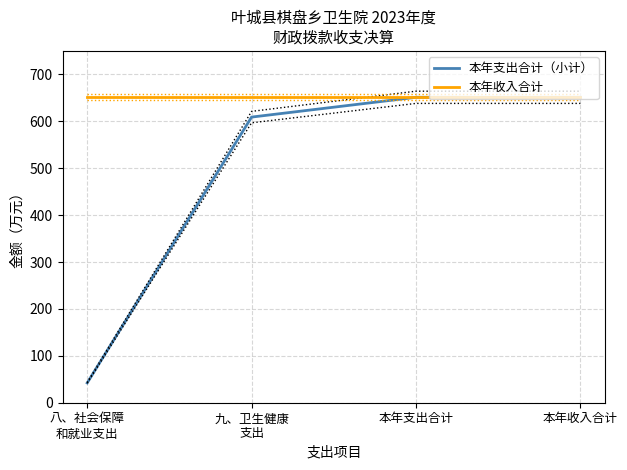

The 本年支出合计（小计） series shows 651.2 at 本年支出合计. True or false?

True